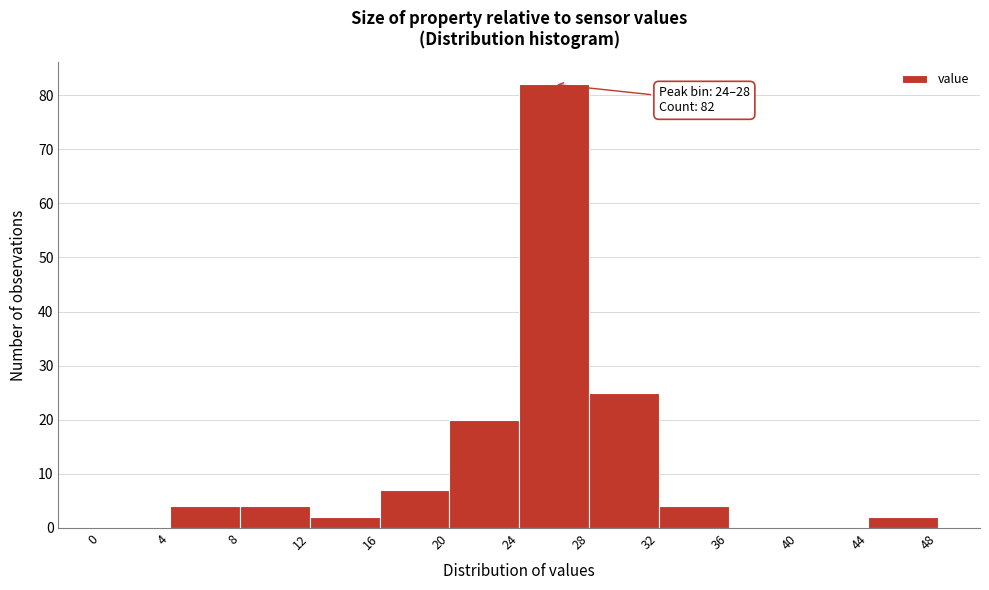

Over which range of the x-axis is the bar tallest?

24 to 28